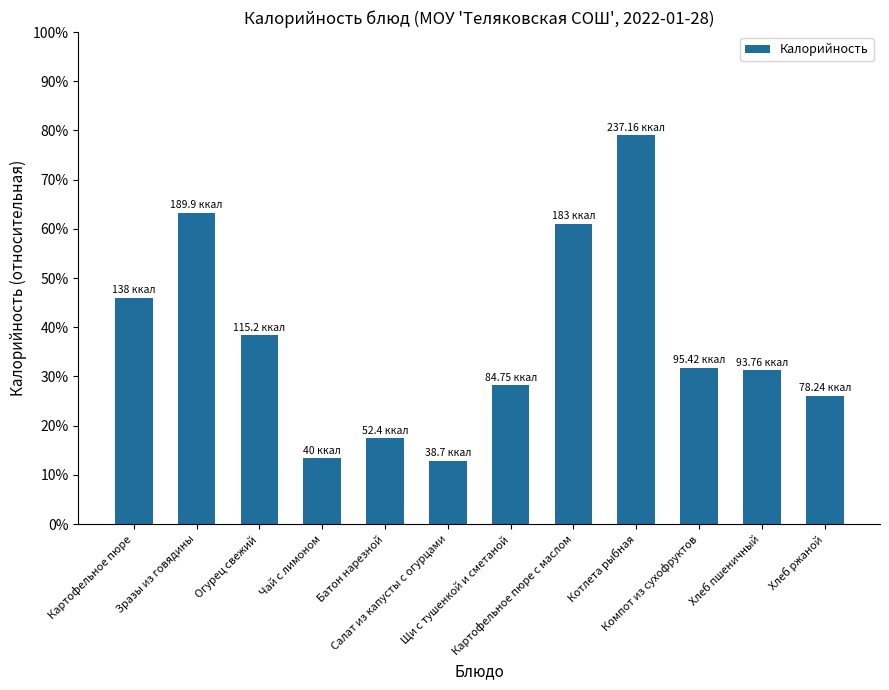

What is the sum of the values at Картофельное пюре and Чай с лимоном?

0.6